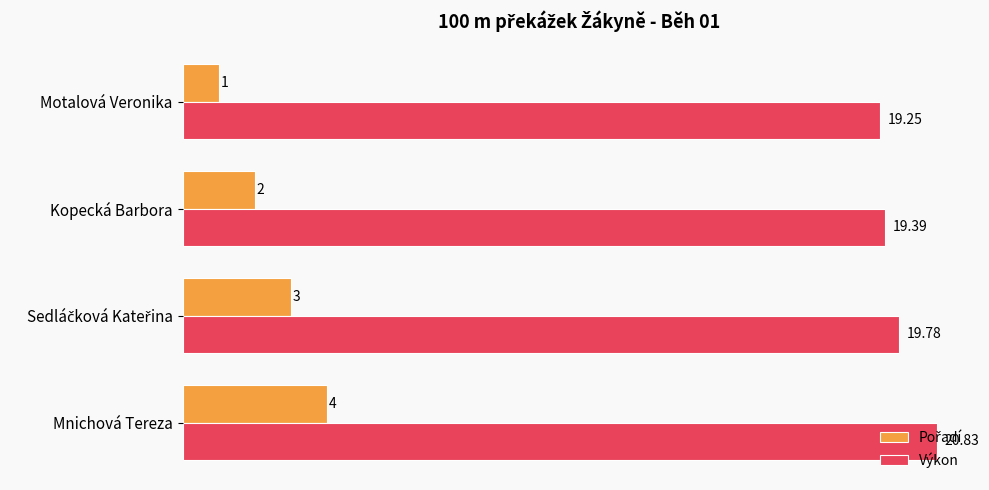

Which category has the lowest value across all series?

Motalová Veronika